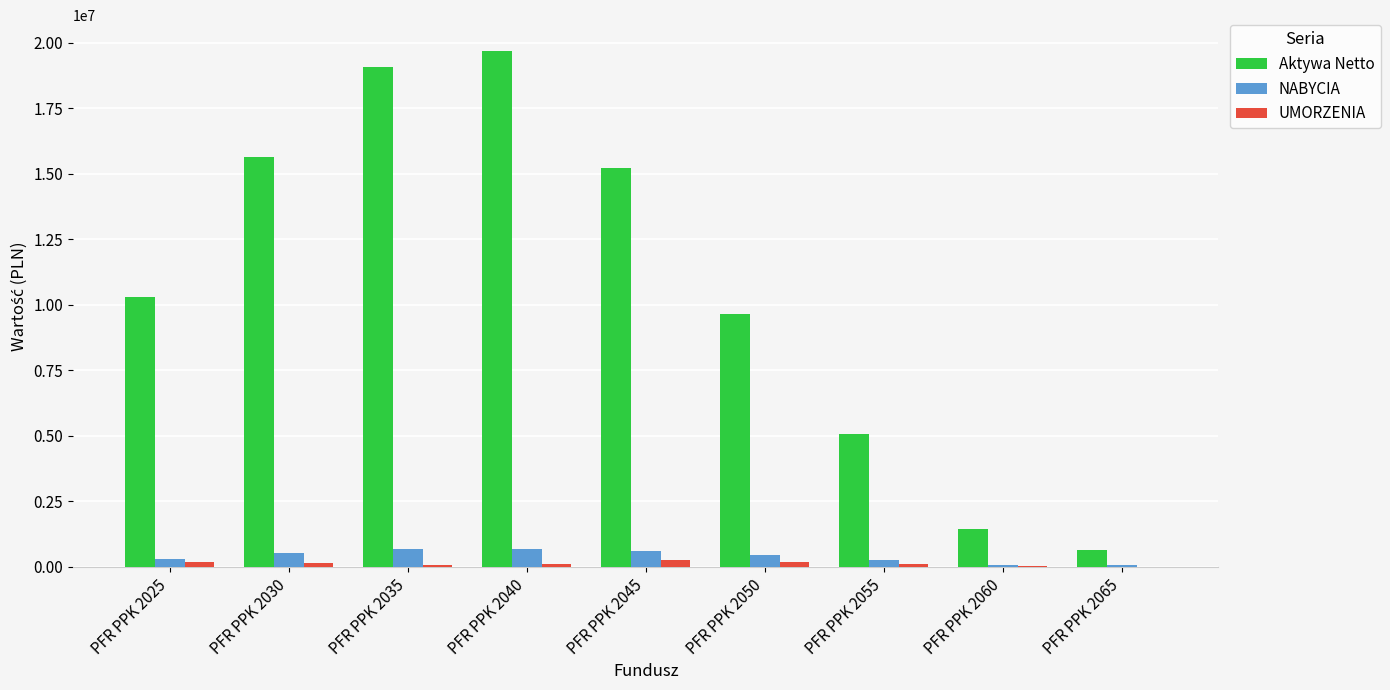

The value of Aktywa Netto at PFR PPK 2050 is 9640053.3. True or false?

True